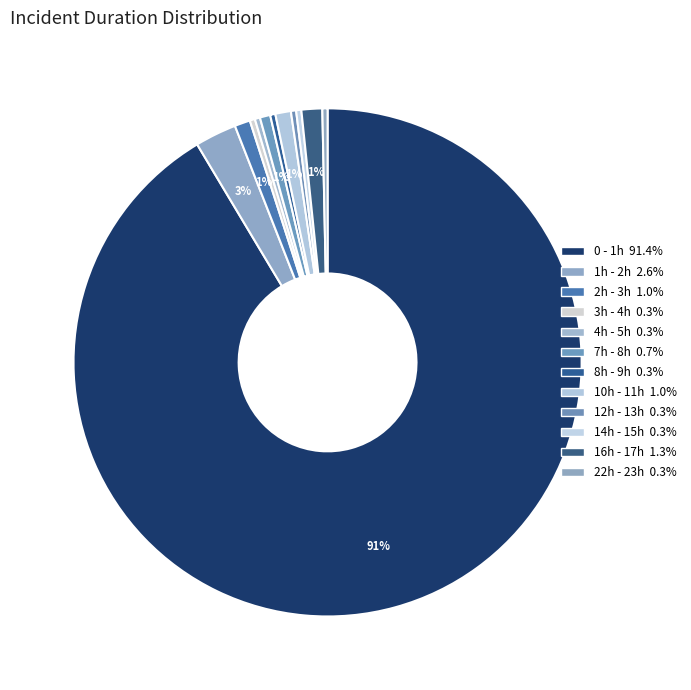

Count the number of slices in the pie.

12